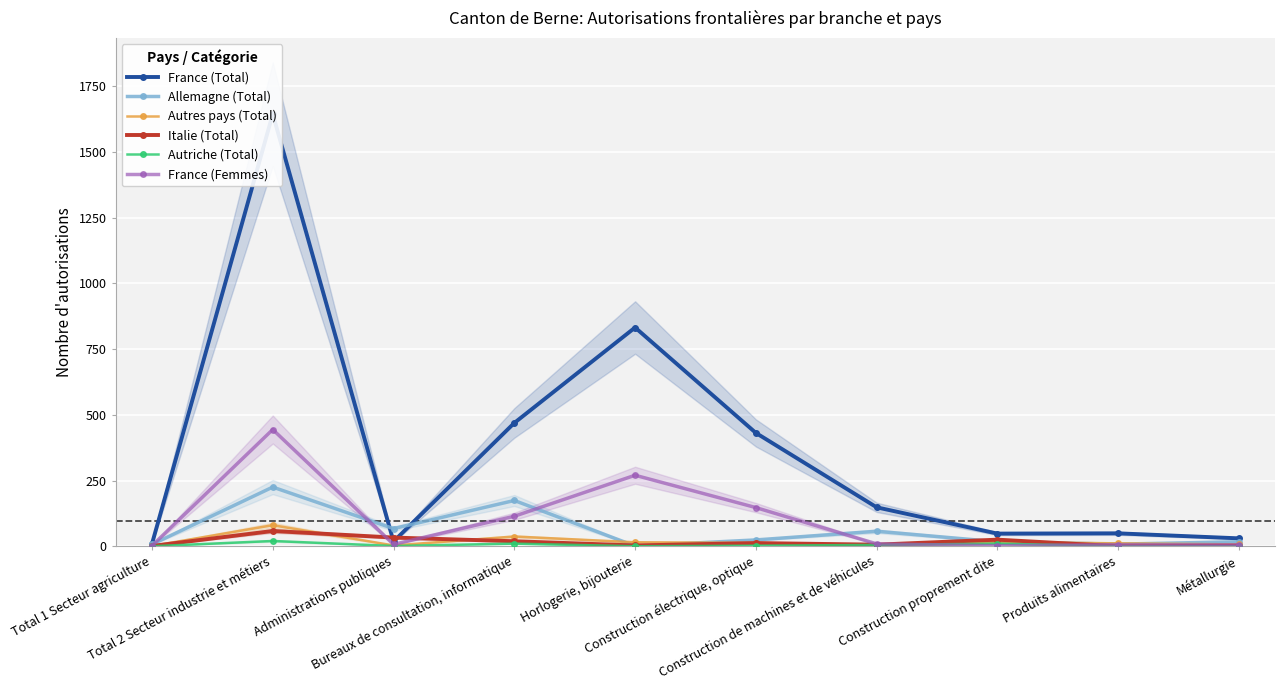

Which series ends up on top after the final intersection of Autriche (Total) and France (Femmes)?

France (Femmes)